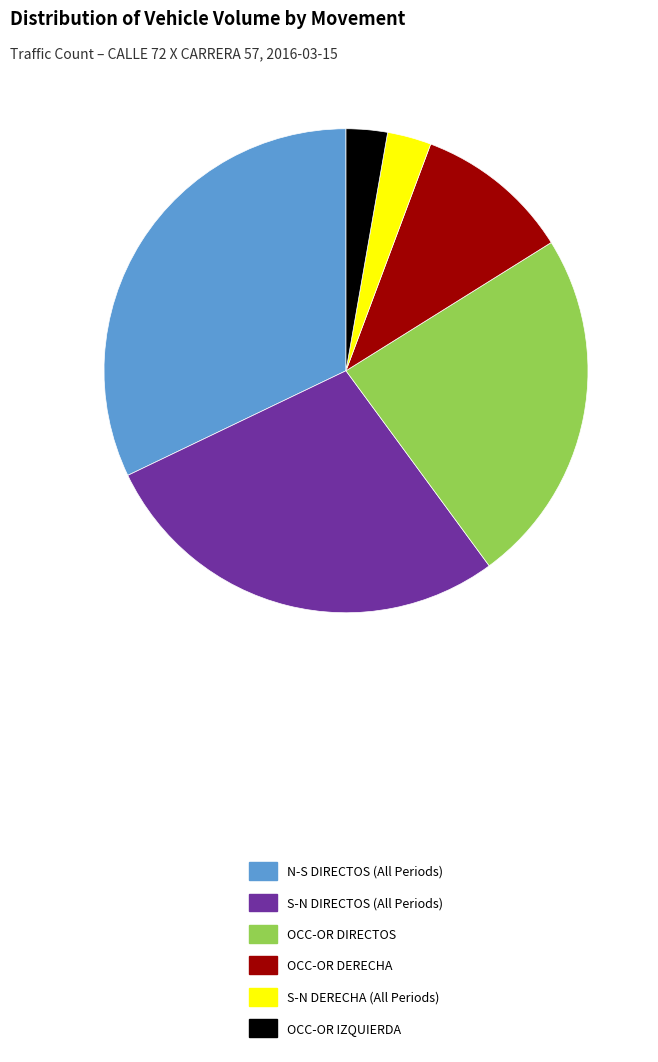

How many slices are in this pie chart?

6